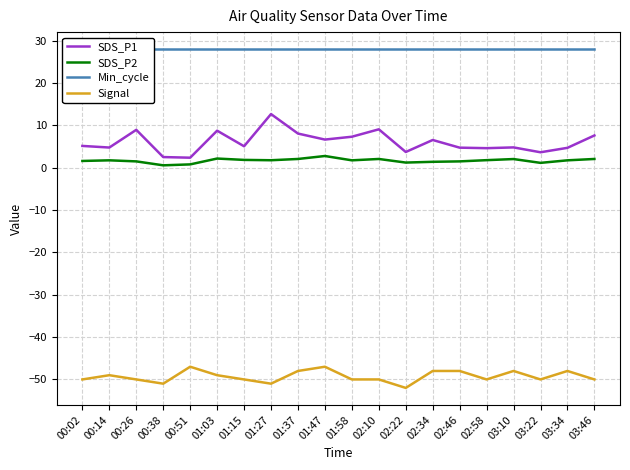

True or false: Signal has more than 2 points higher than both neighbors.

True